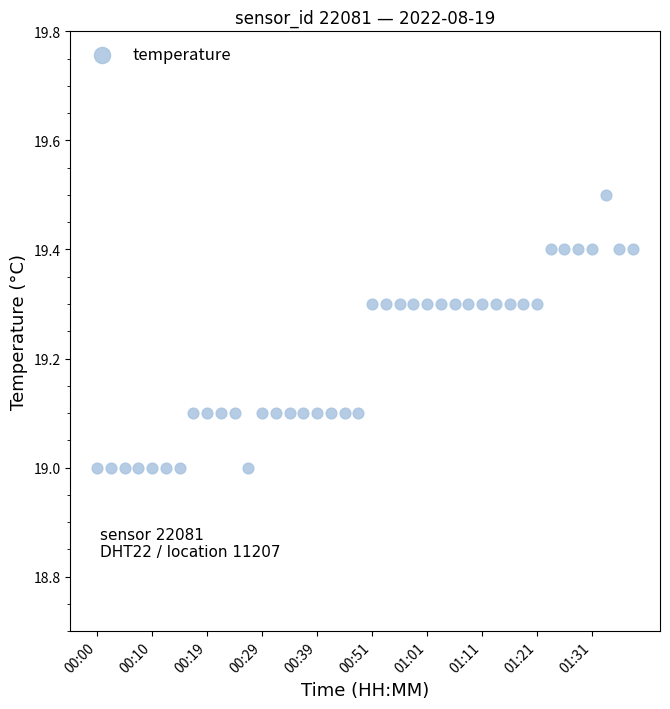

What is the range of Y values (max minus min)?

0.5